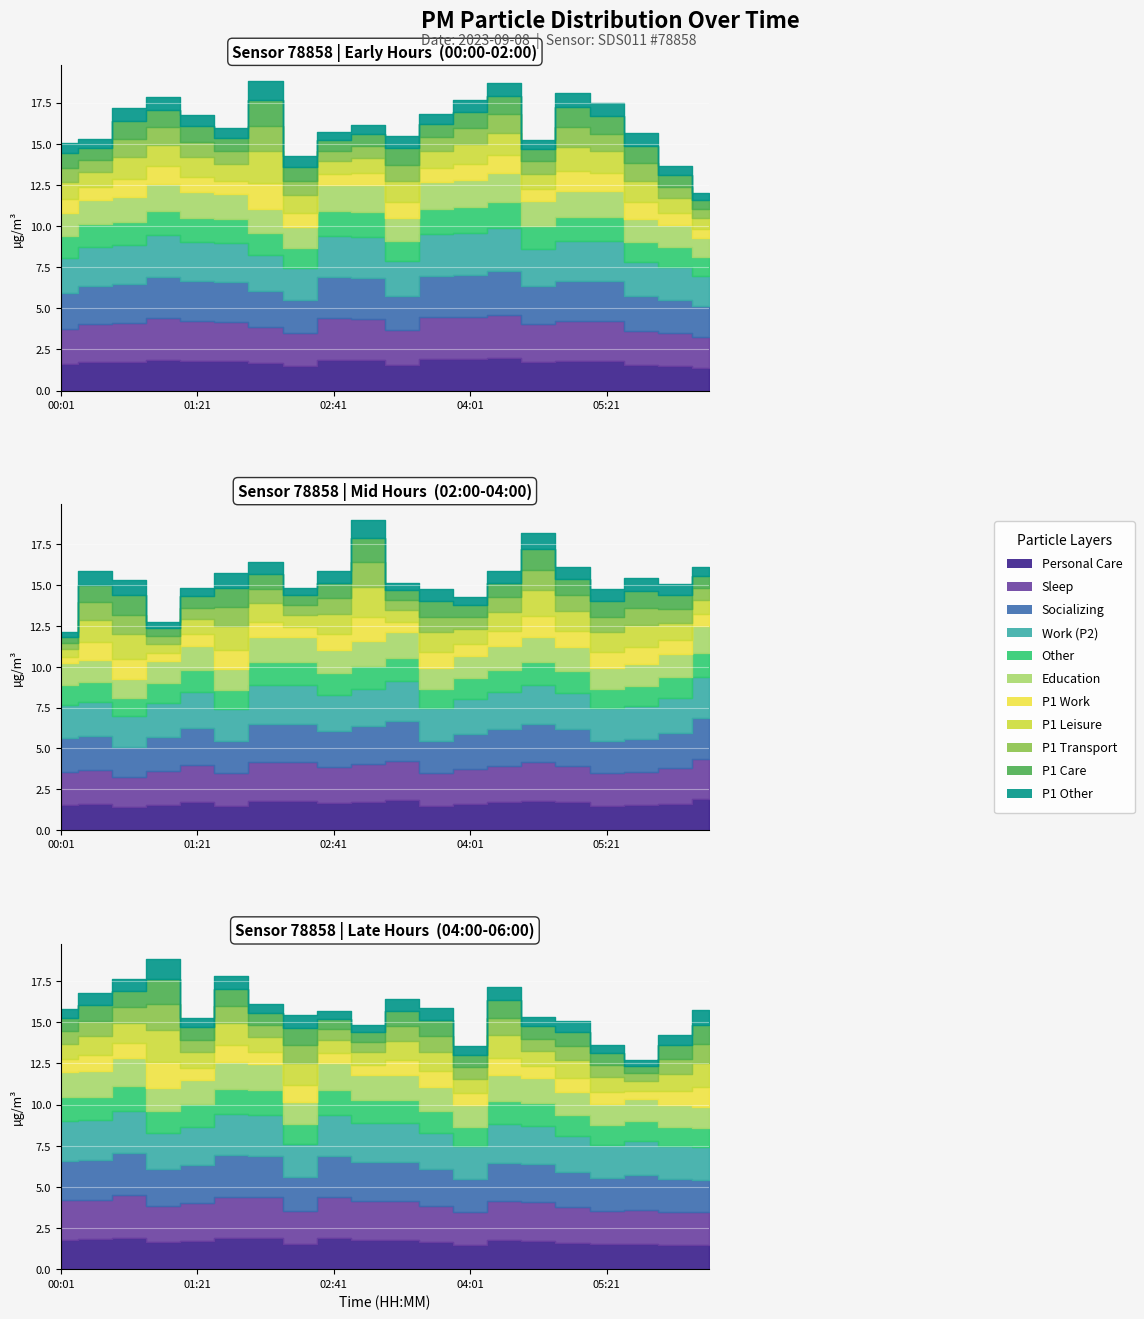

What is the value of the P1_hourly point at the 18th from the left?

15.7